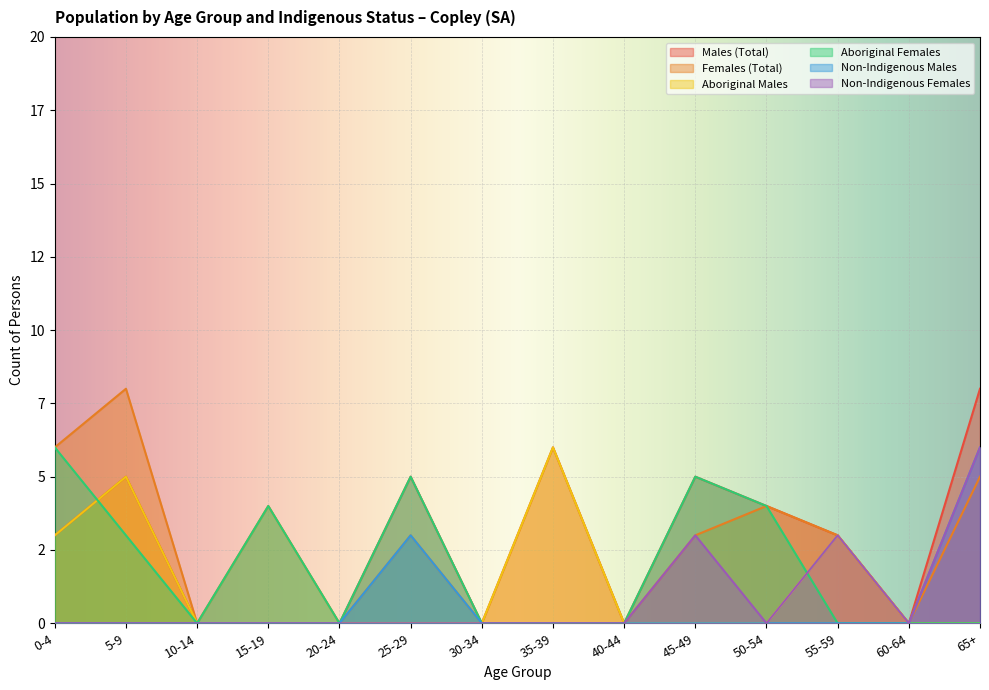

Is it true that Non-Indigenous Females equals 3 at 25-29?

False